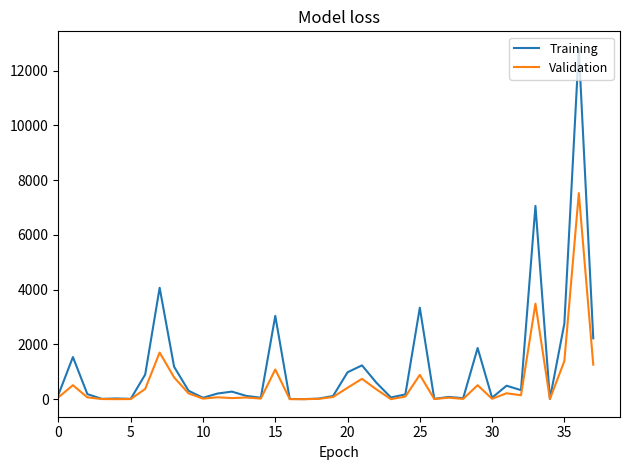

Which series has the largest range (max minus min)?

Training